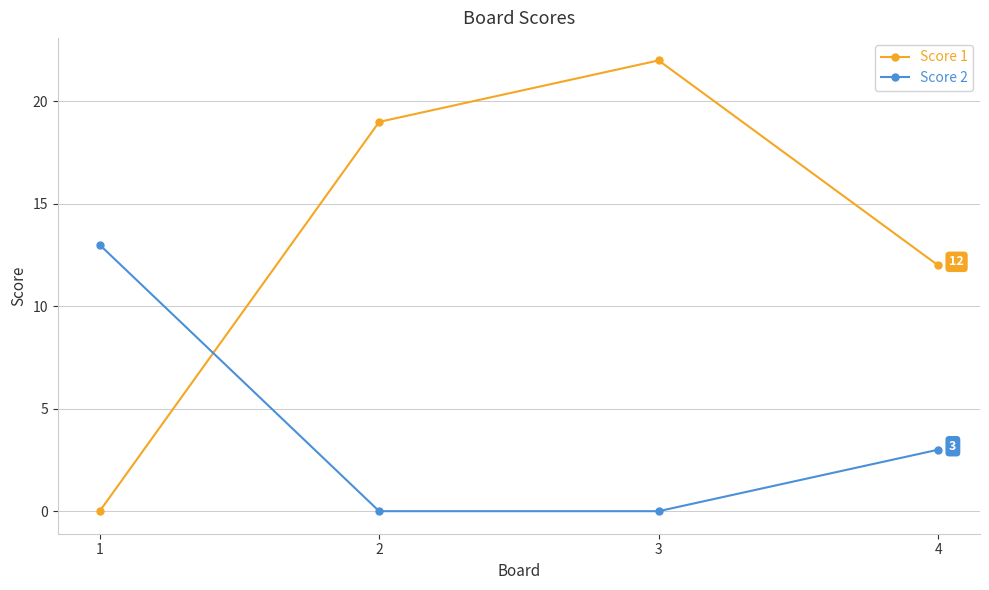

What are all the series names shown in the legend?

Score 1, Score 2